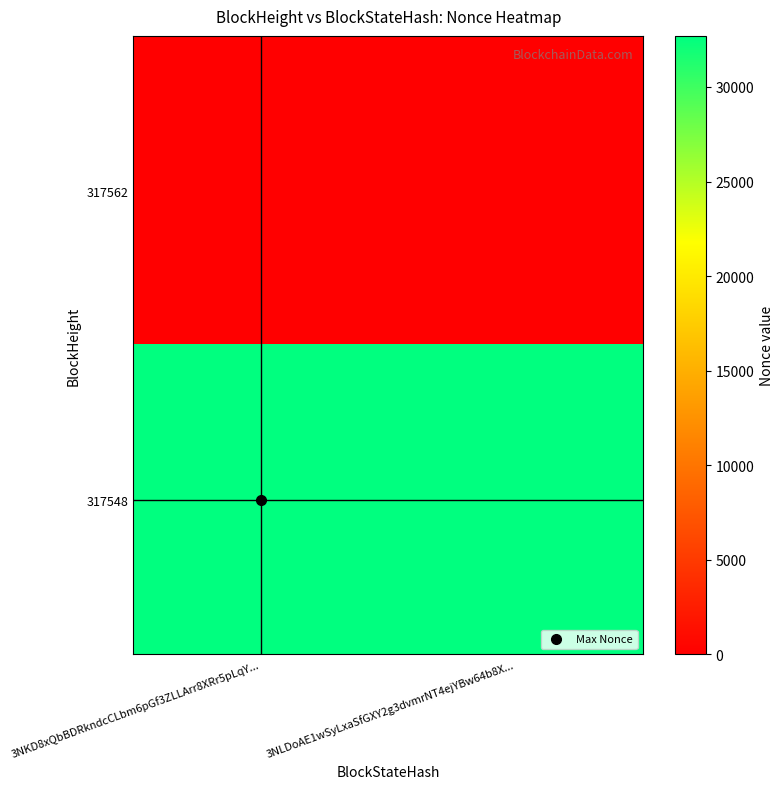

What is the difference between the highest and lowest values at 3NLDoAE1wSyLxaSfGXY2g3dvmrNT4ejYBw64b8X...?

32699